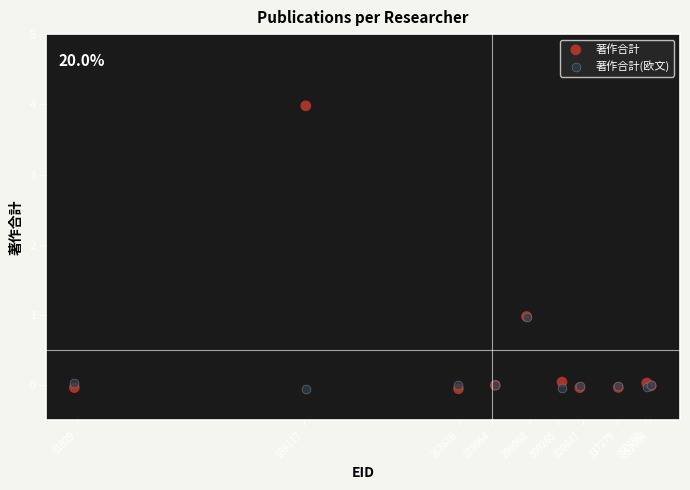

What are all the series names shown in the legend?

著作合計, 著作合計(欧文)